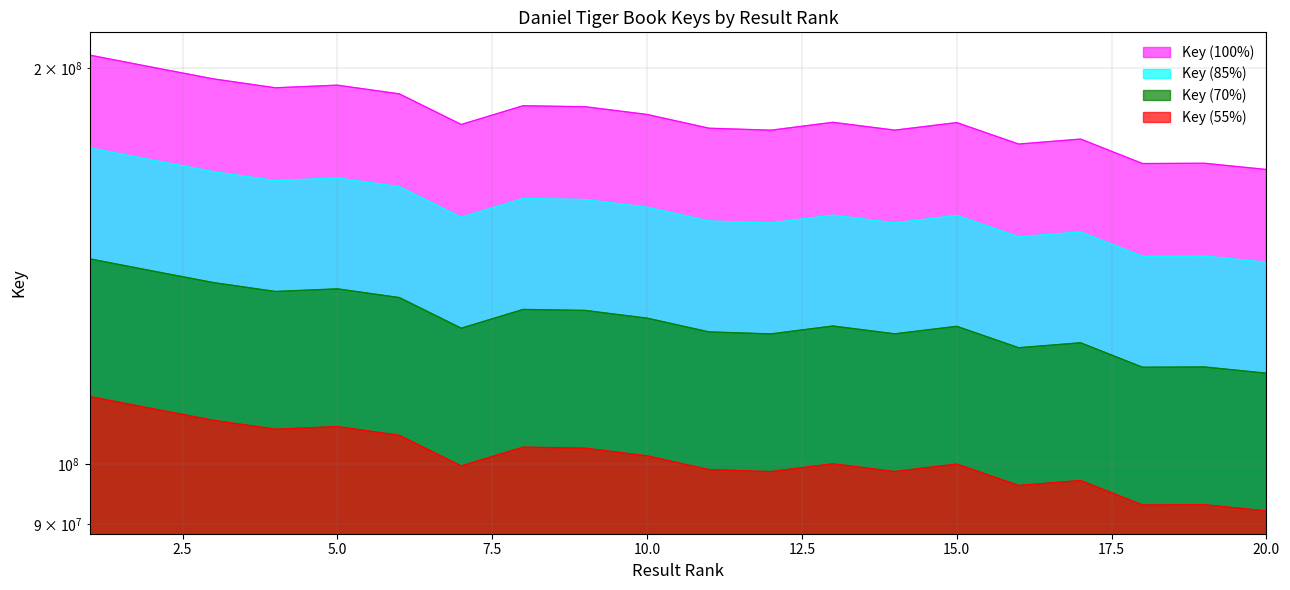

At which category does the chart reach its peak across all series?

1